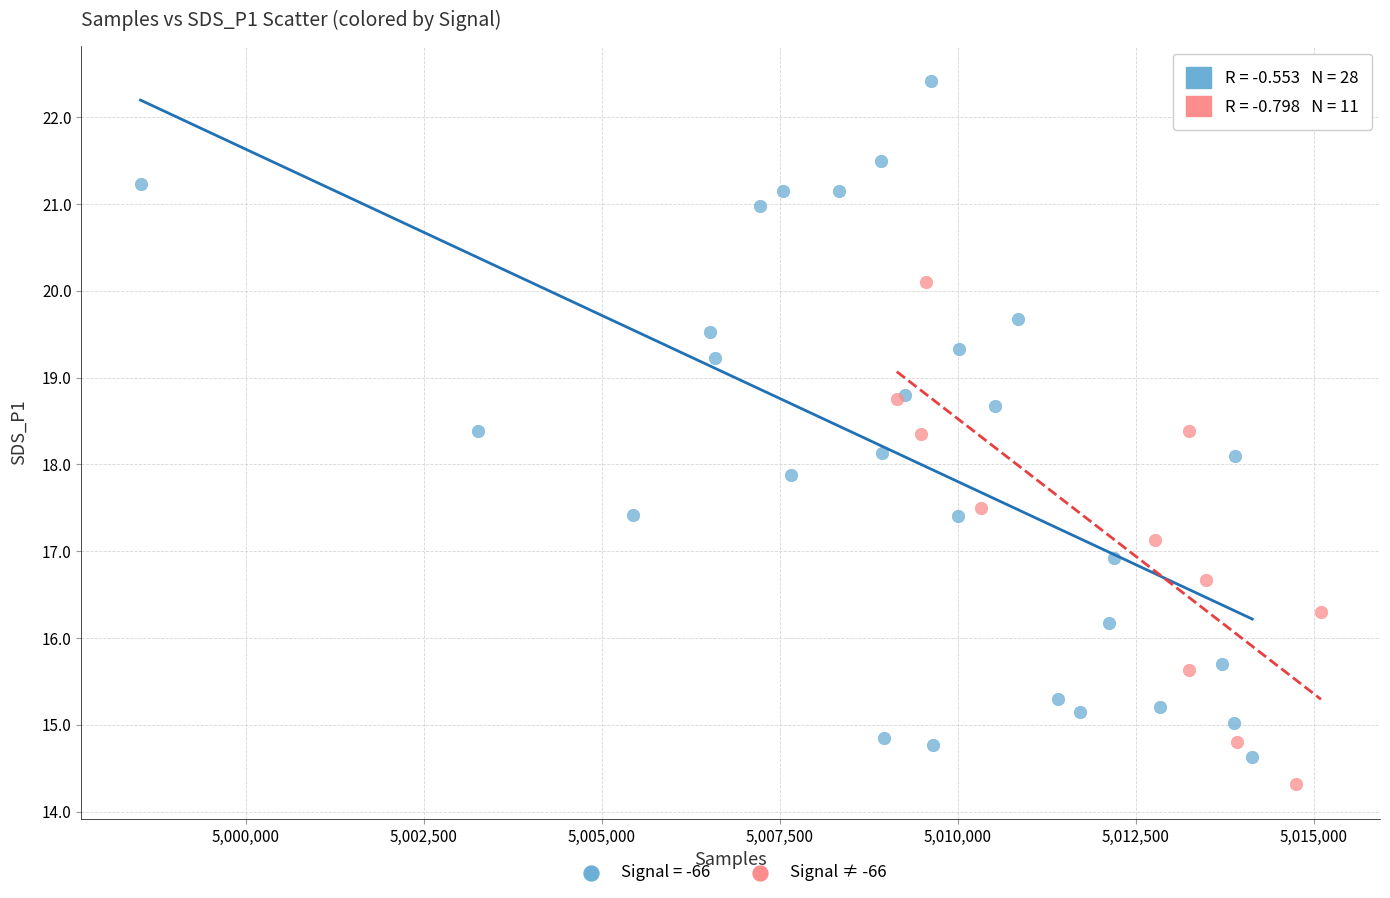

Which series reaches the maximum Y coordinate?

Signal = -66